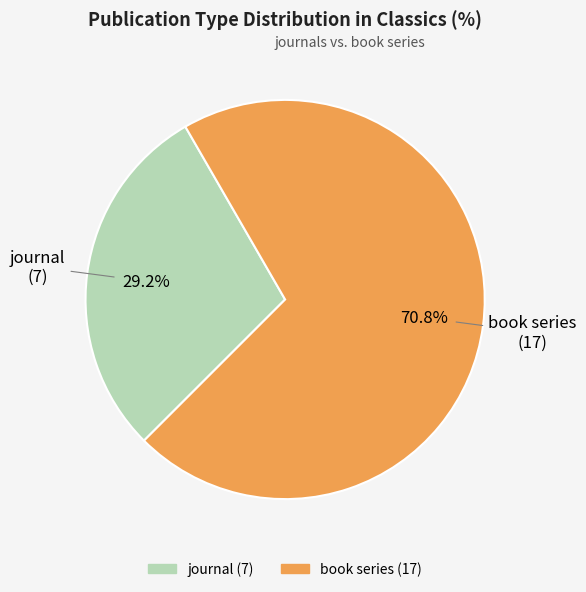

To the nearest percent, what is the difference between the largest and smallest slice percentages?

42%